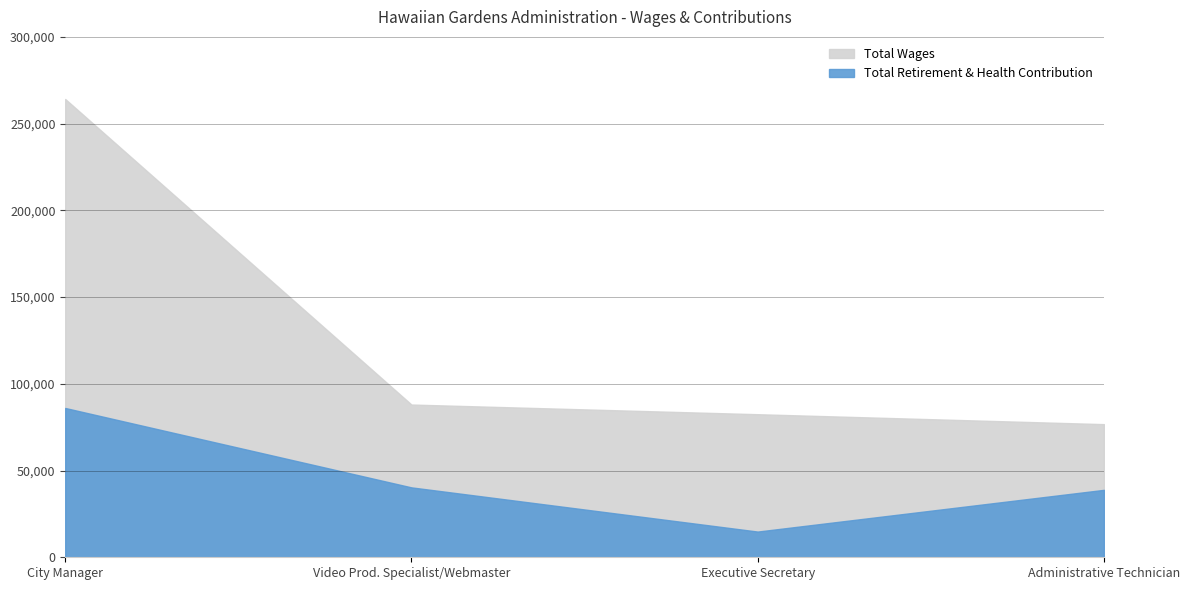

What are all the series names shown in the legend?

Total Wages, Total Retirement & Health Contribution